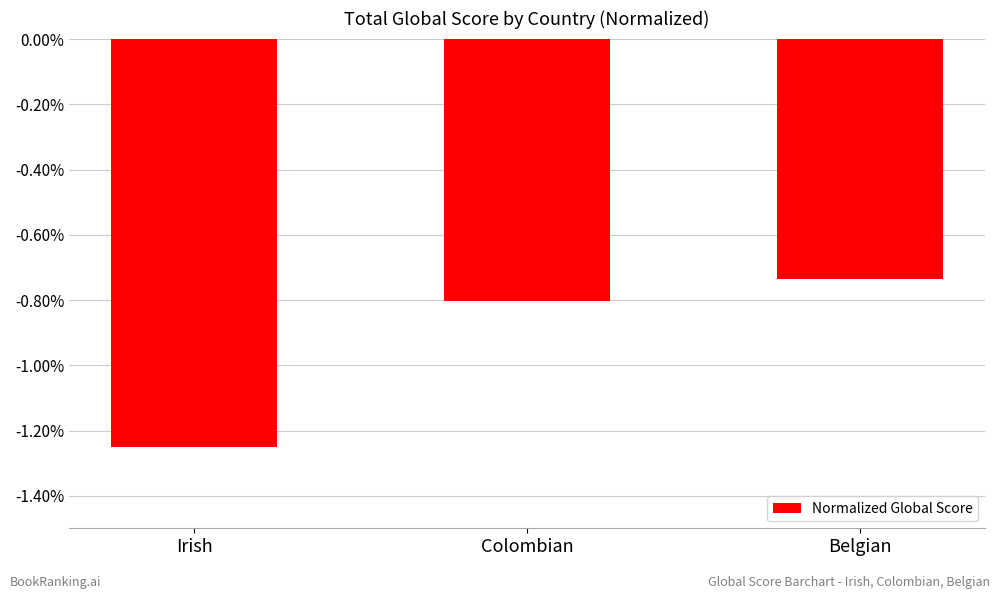

What is the difference between the maximum and minimum values?

0.5